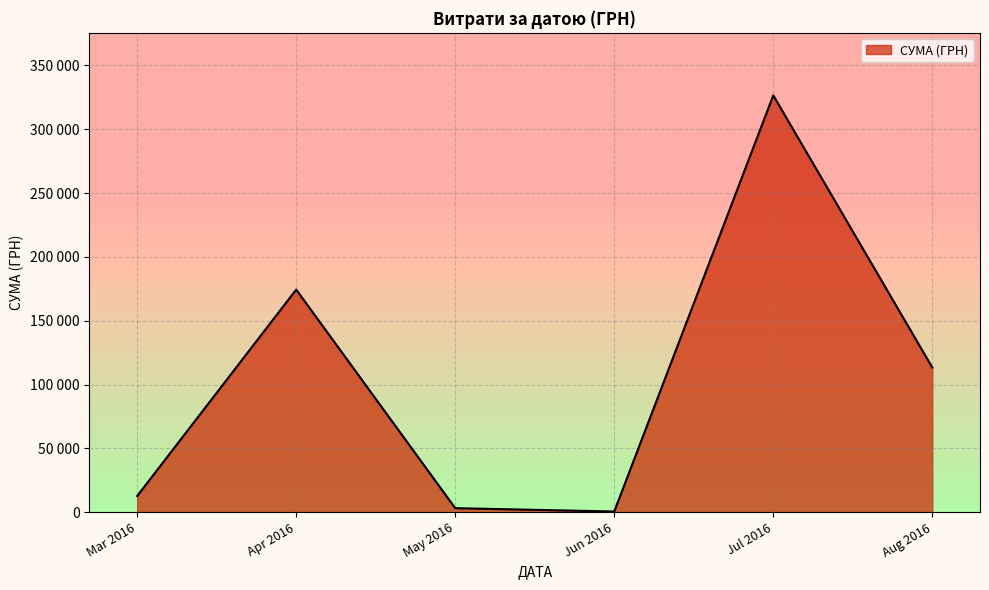

Is this an area chart (filled region under the line)?

Yes